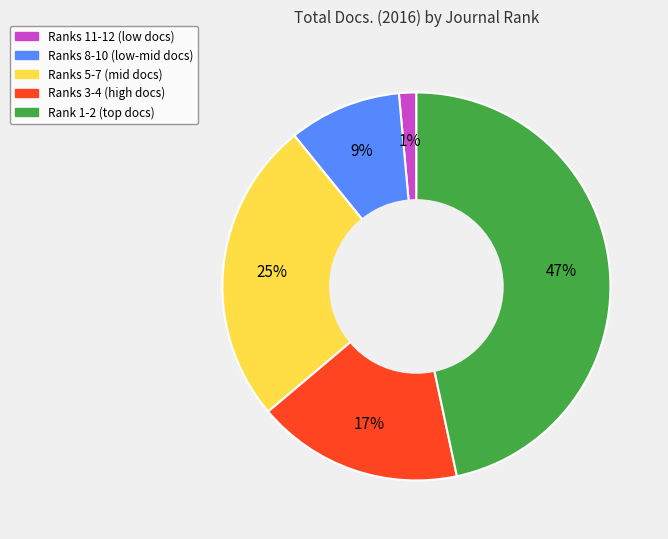

Is there any slice that represents more than half of the pie?

No